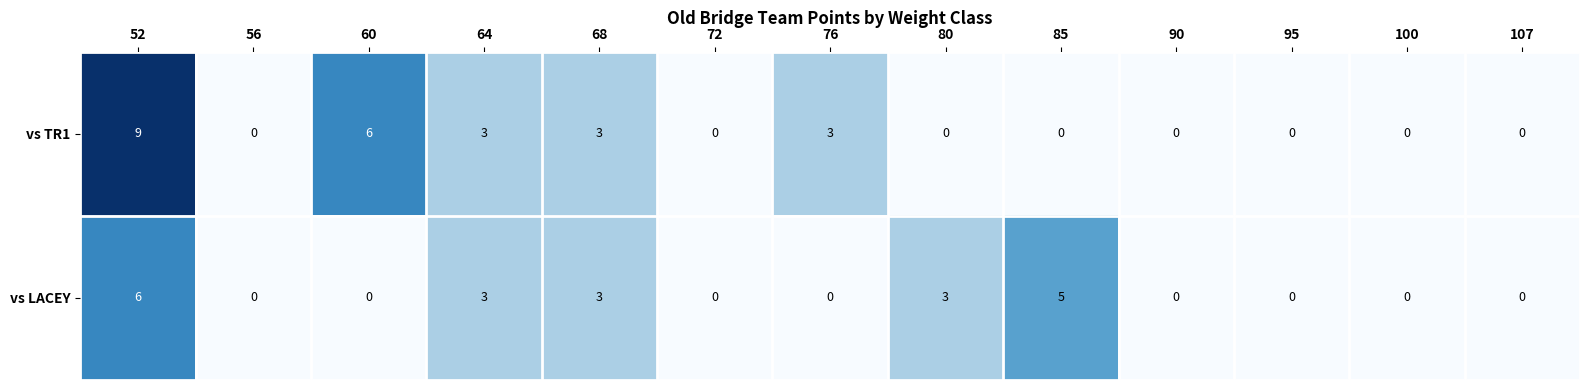

True or false: vs LACEY has a value of -2 at 107.

False